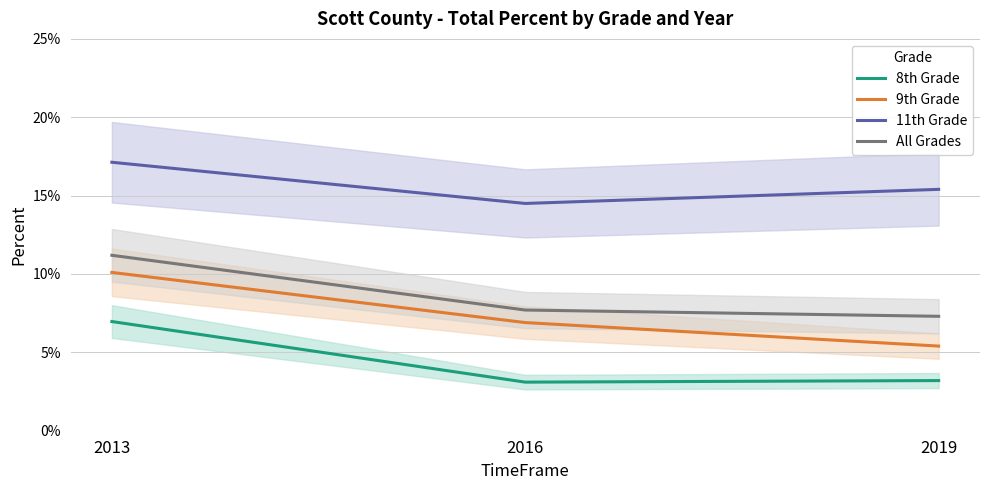

Reading right to left, what are all the values shown in this chart?

8th Grade: 2019=0.0	2016=0.0	2013=0.1
9th Grade: 2019=0.1	2016=0.1	2013=0.1
11th Grade: 2019=0.2	2016=0.1	2013=0.2
All Grades: 2019=0.1	2016=0.1	2013=0.1